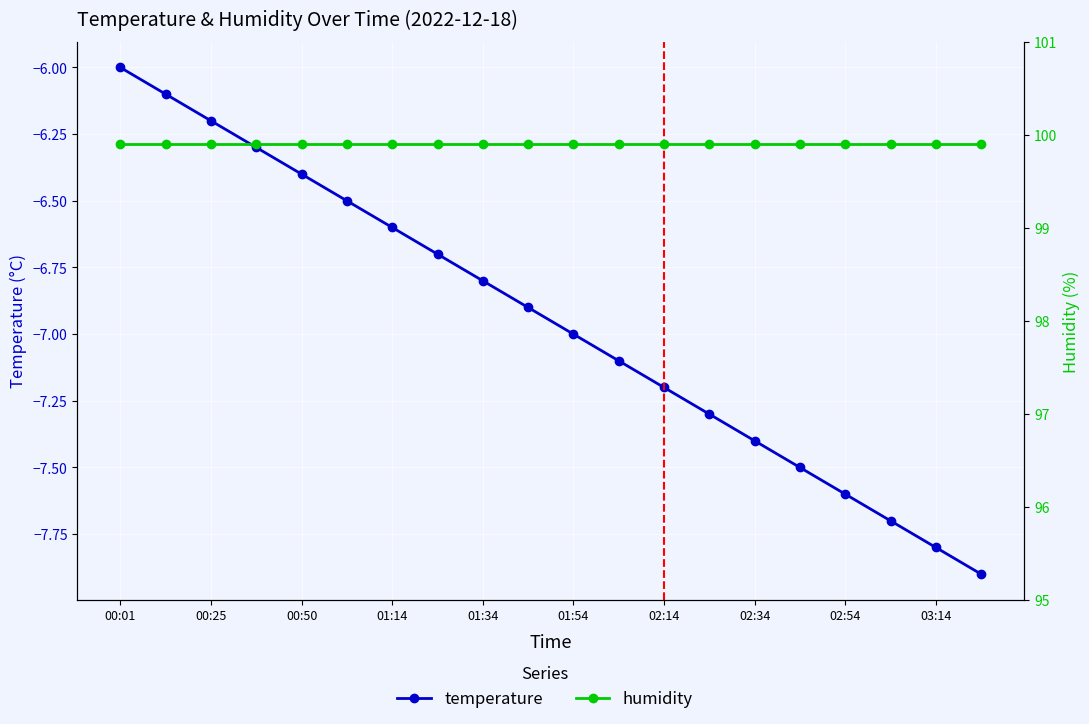

What is the average value of the humidity series?

99.9